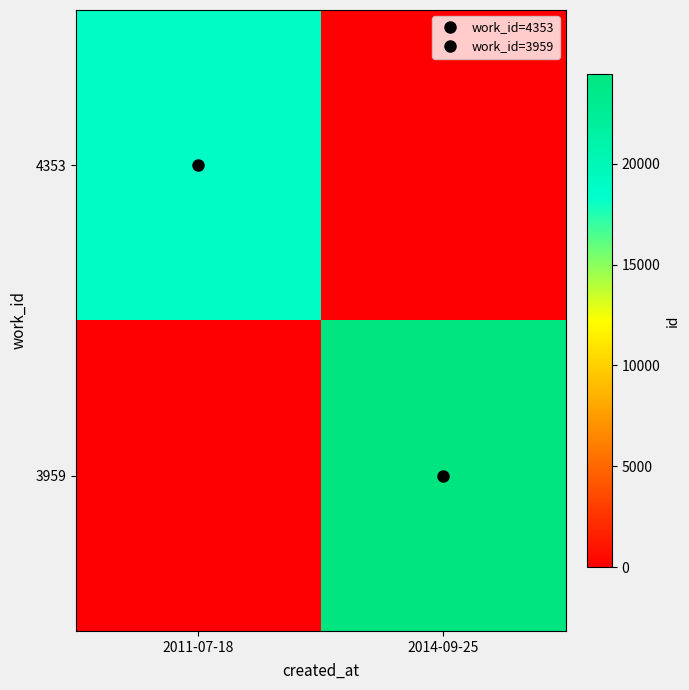

Count the number of data series in this chart.

2